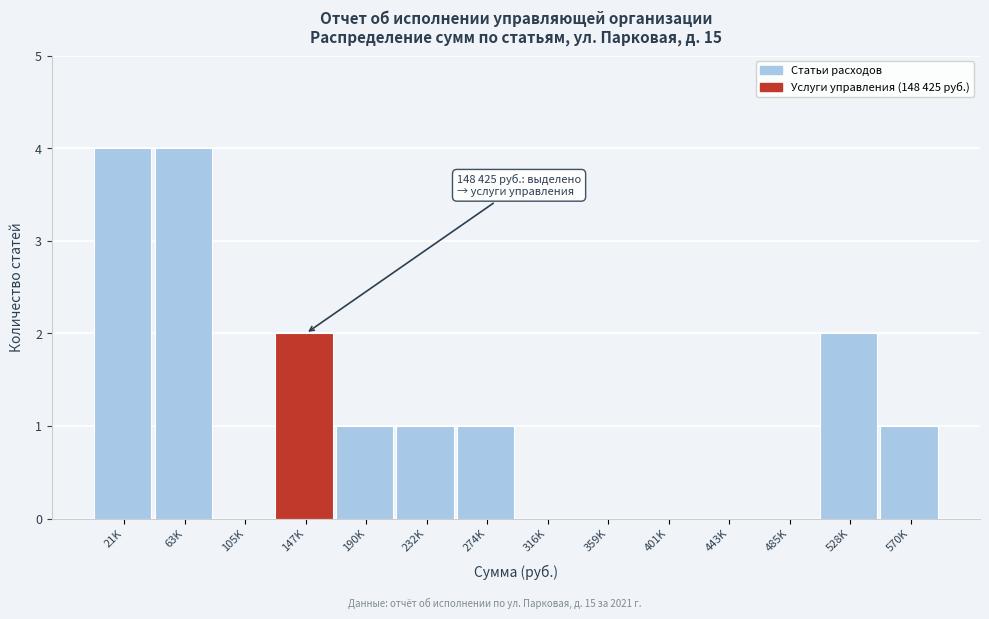

Reading right to left, what are all the values shown in this chart?

570K=1	528K=2	485K=0	443K=0	401K=0	359K=0	316K=0	274K=1	232K=1	190K=1	147K=2	105K=0	63K=4	21K=4